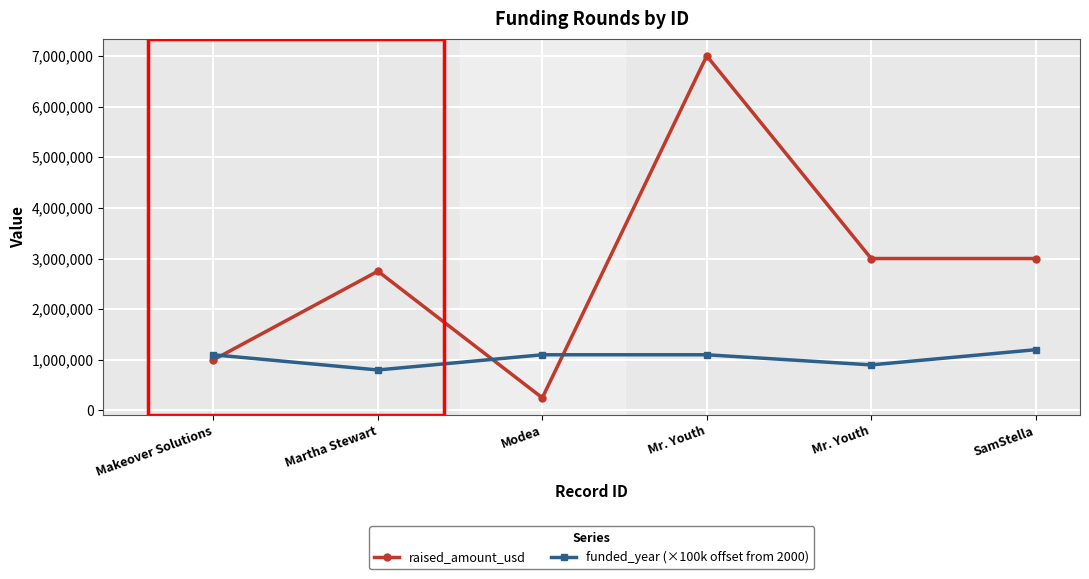

At which category does funded_year (×100k offset from 2000) reach its first local valley?

Martha Stewart